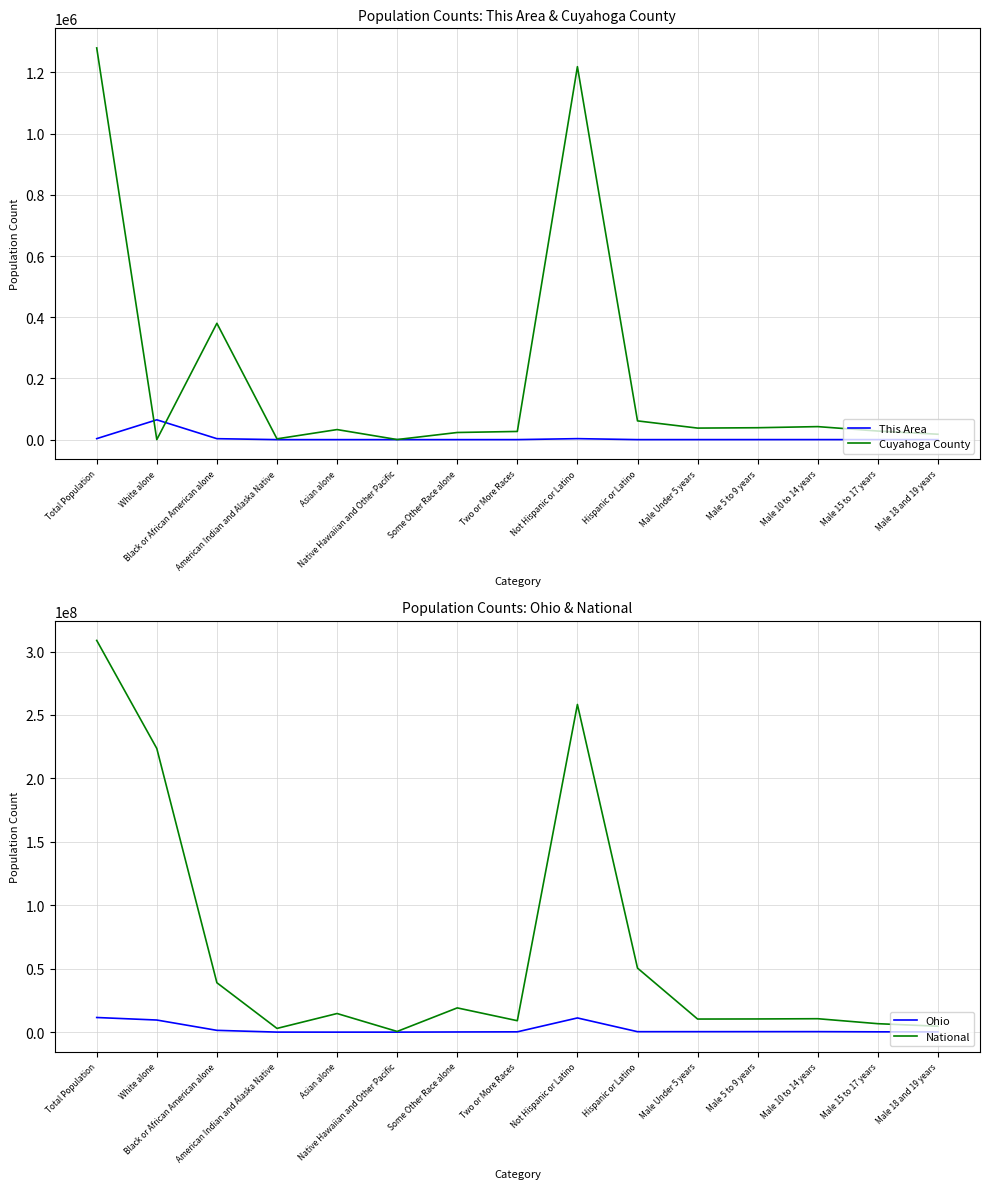

Which has a higher value, Two or More Races or Male 10 to 14 years?

Male 10 to 14 years